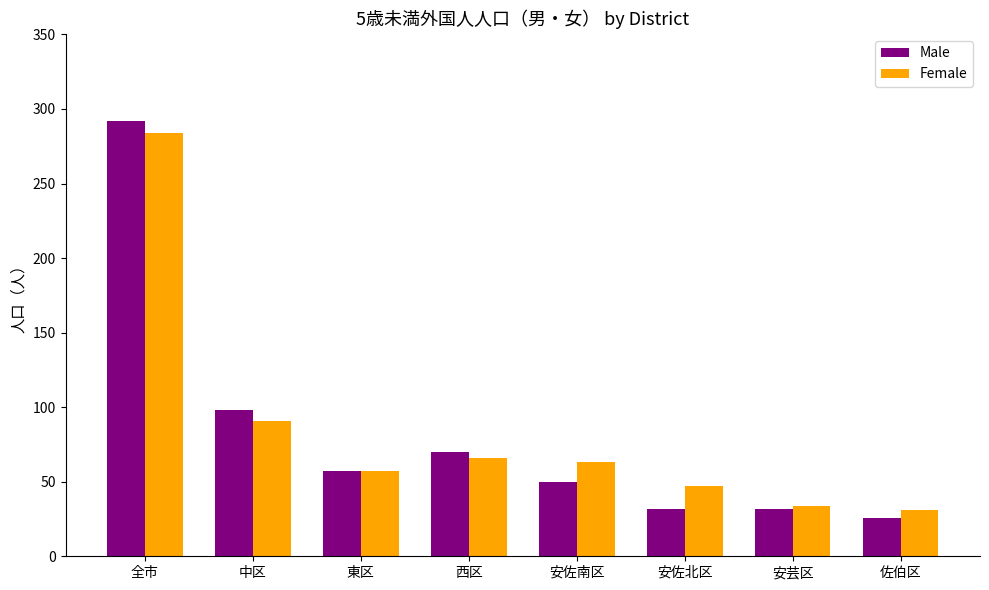

The Female series shows 284 at 全市. True or false?

True